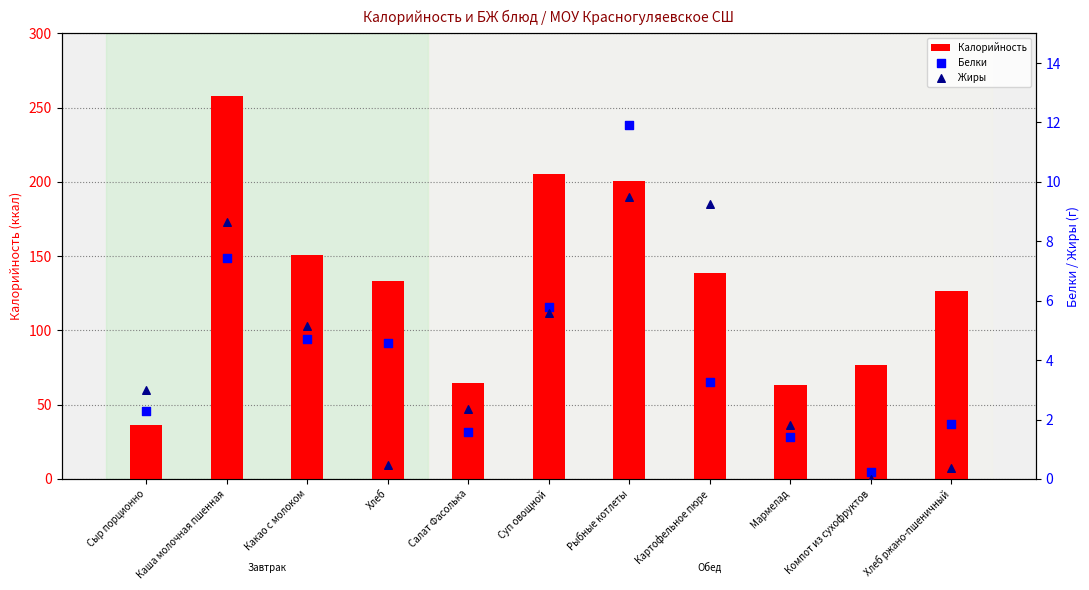

Which series has the widest spread of Y values?

Калорийность